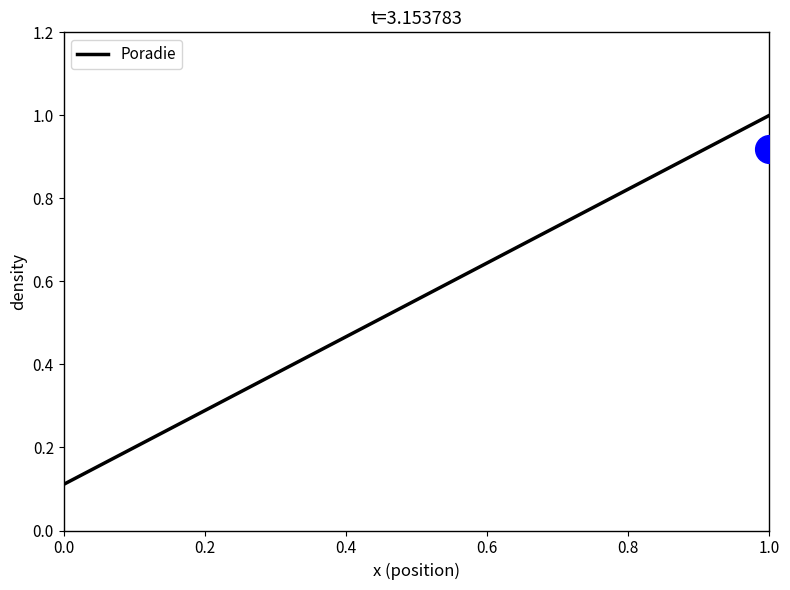

What is the maximum value for Poradie?

1.0